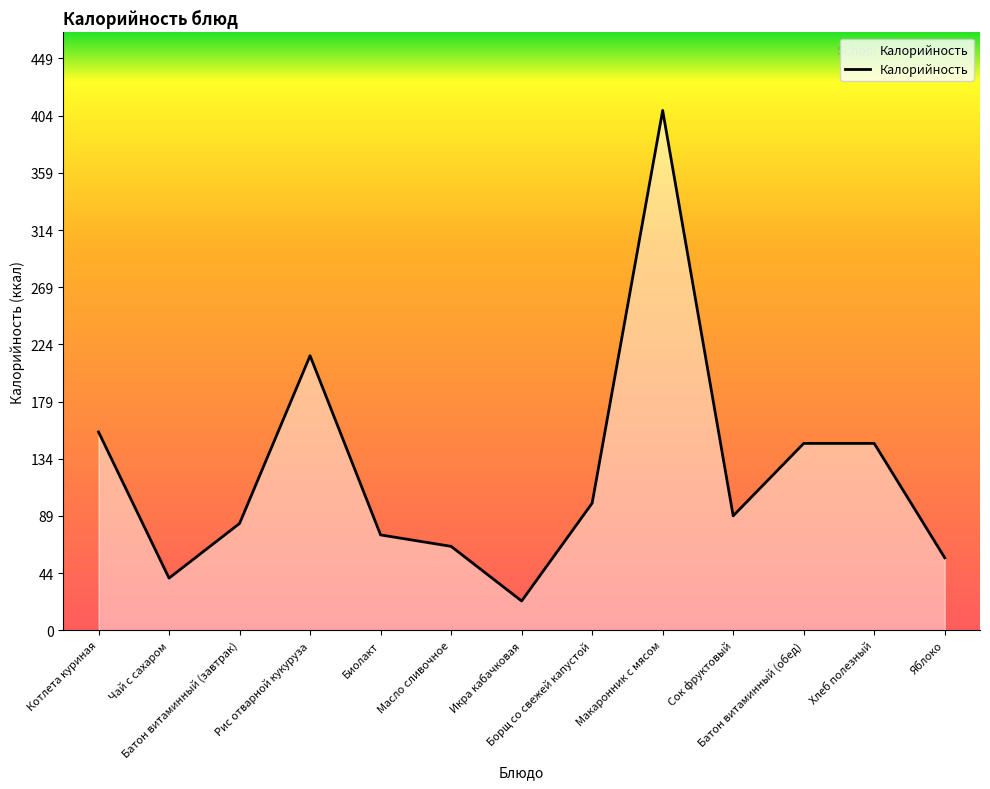

What position from the right is Рис отварной кукуруза?

10